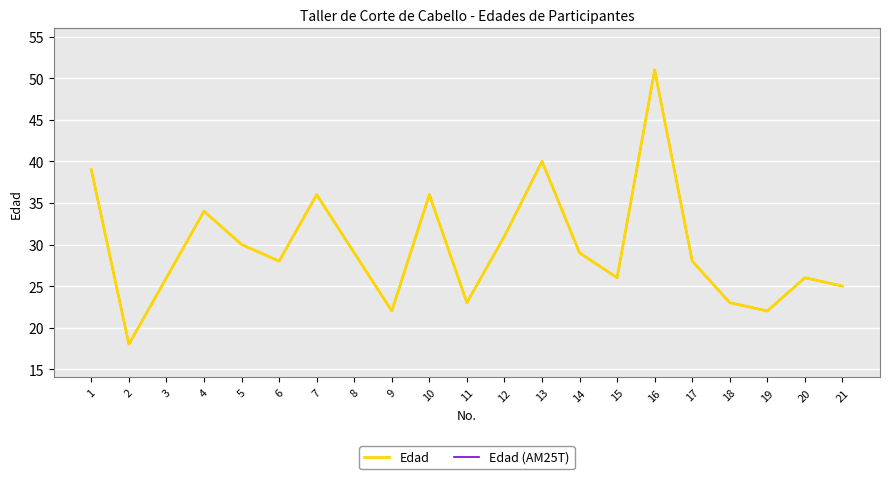

Is this an area chart (filled region under the line)?

No